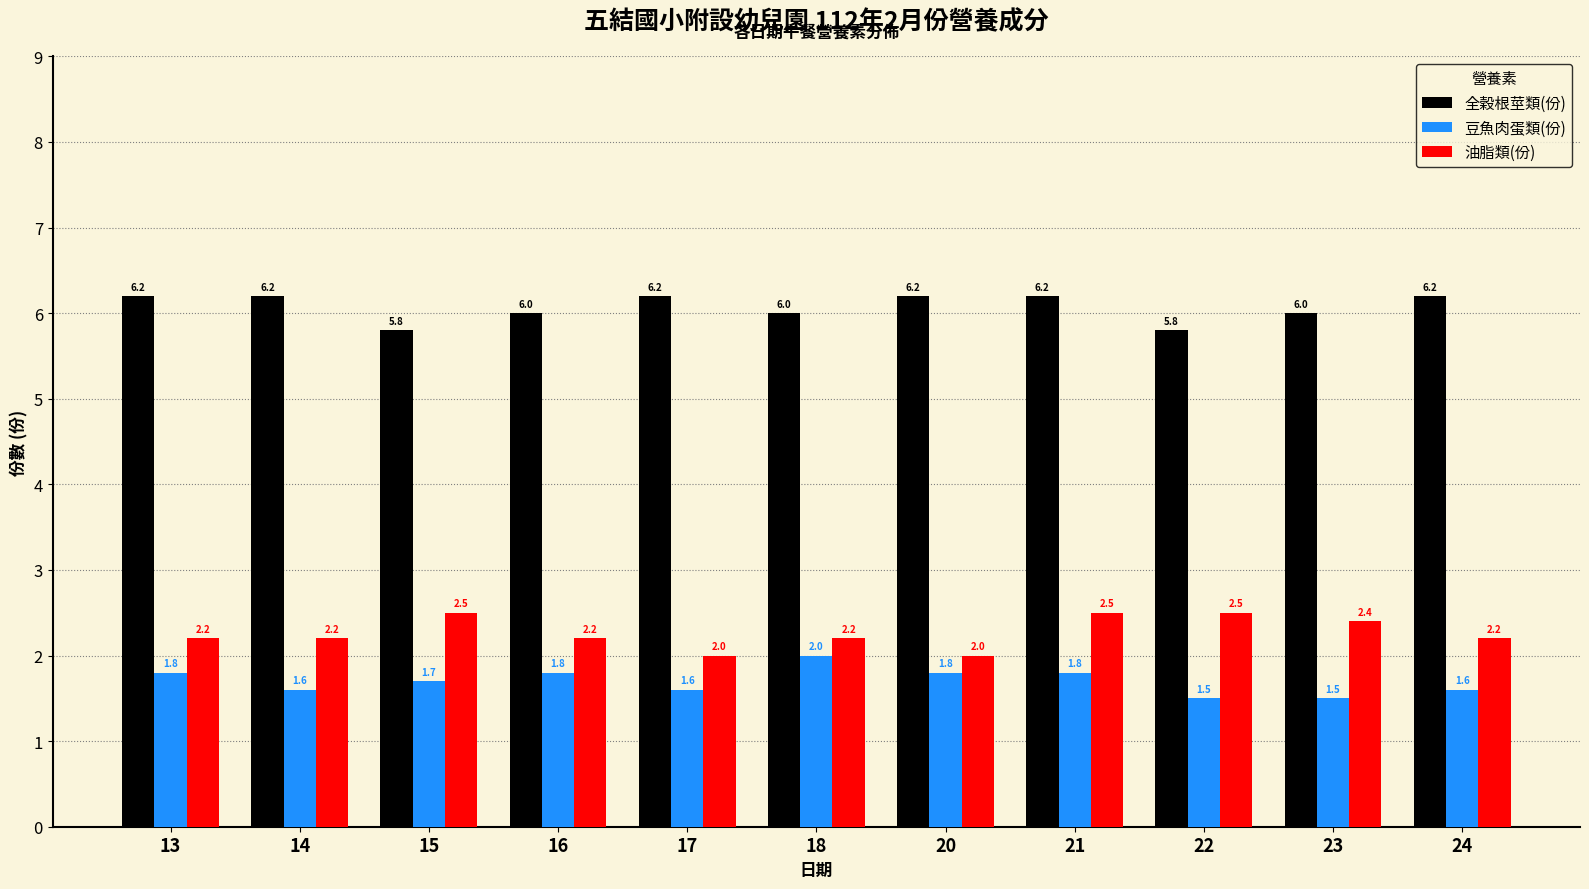

What is the smallest value displayed?

1.5